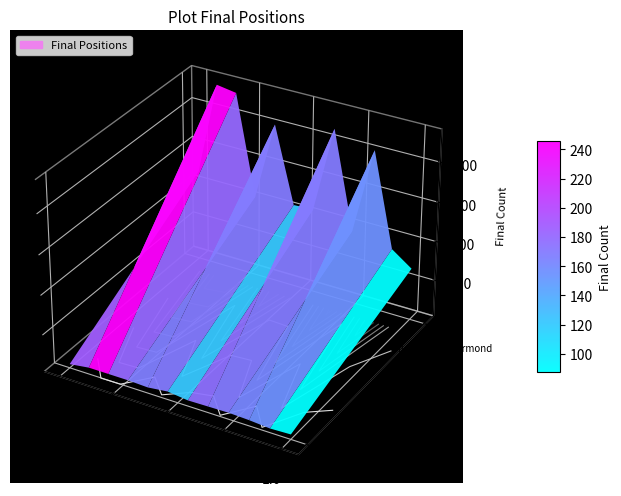

What is the spread (max minus min) of values at 2018?

200